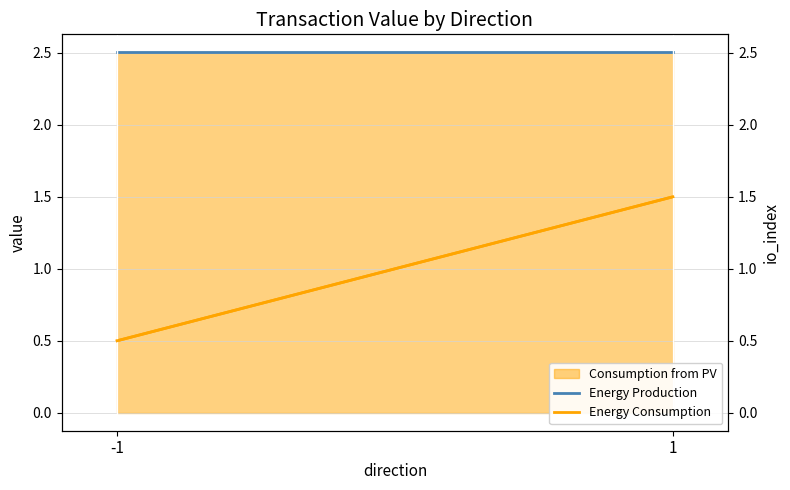

Count the Energy Consumption values in the range 0 to 1.

1